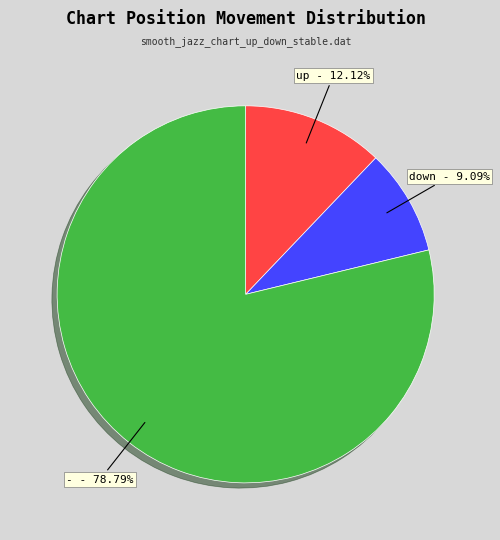

Does any single category account for the majority?

Yes